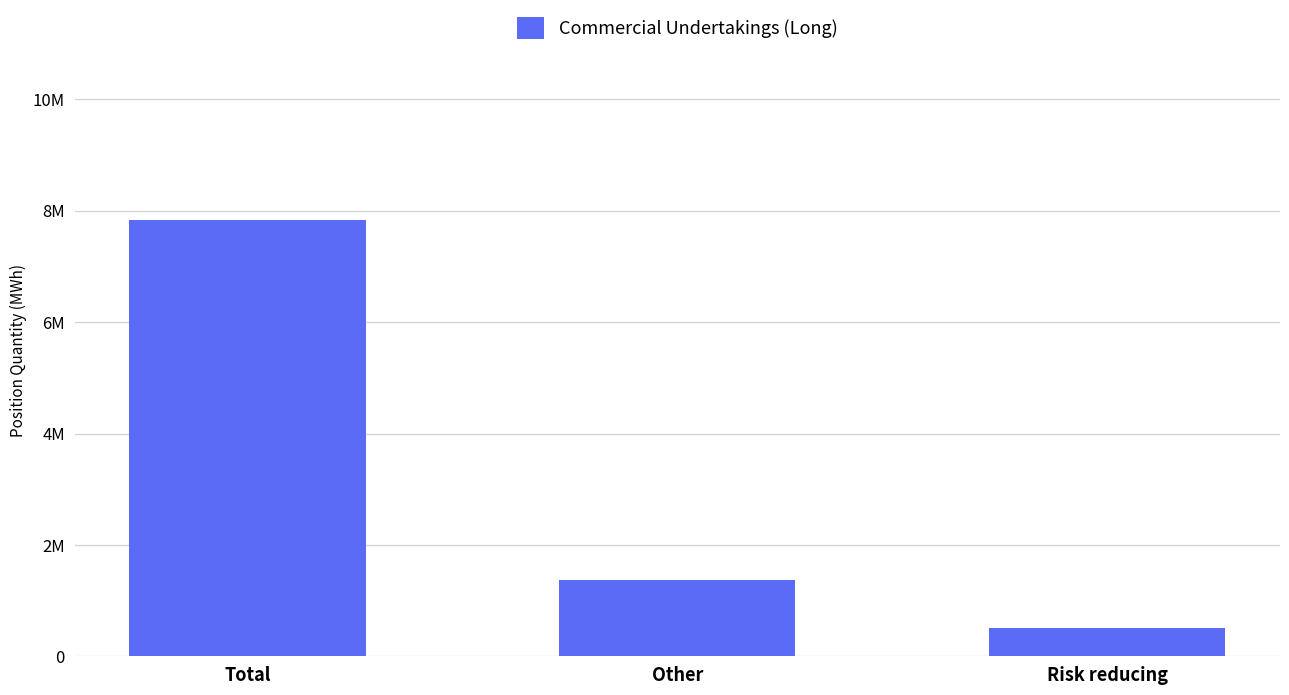

Are the bars horizontal?

No